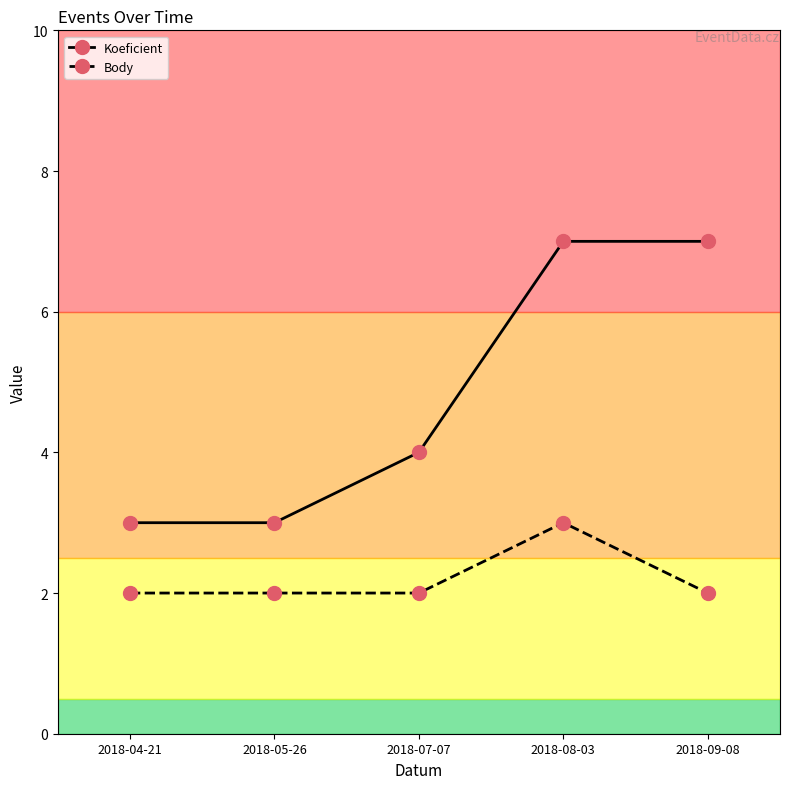

List the series in order of their peak value, highest first.

Koeficient, Body